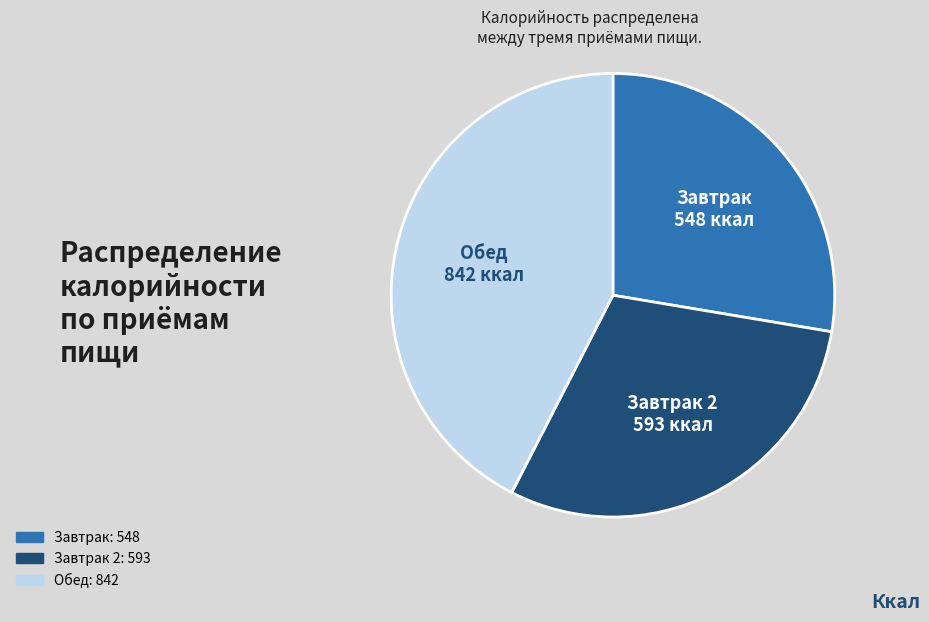

Does any single category account for the majority?

No